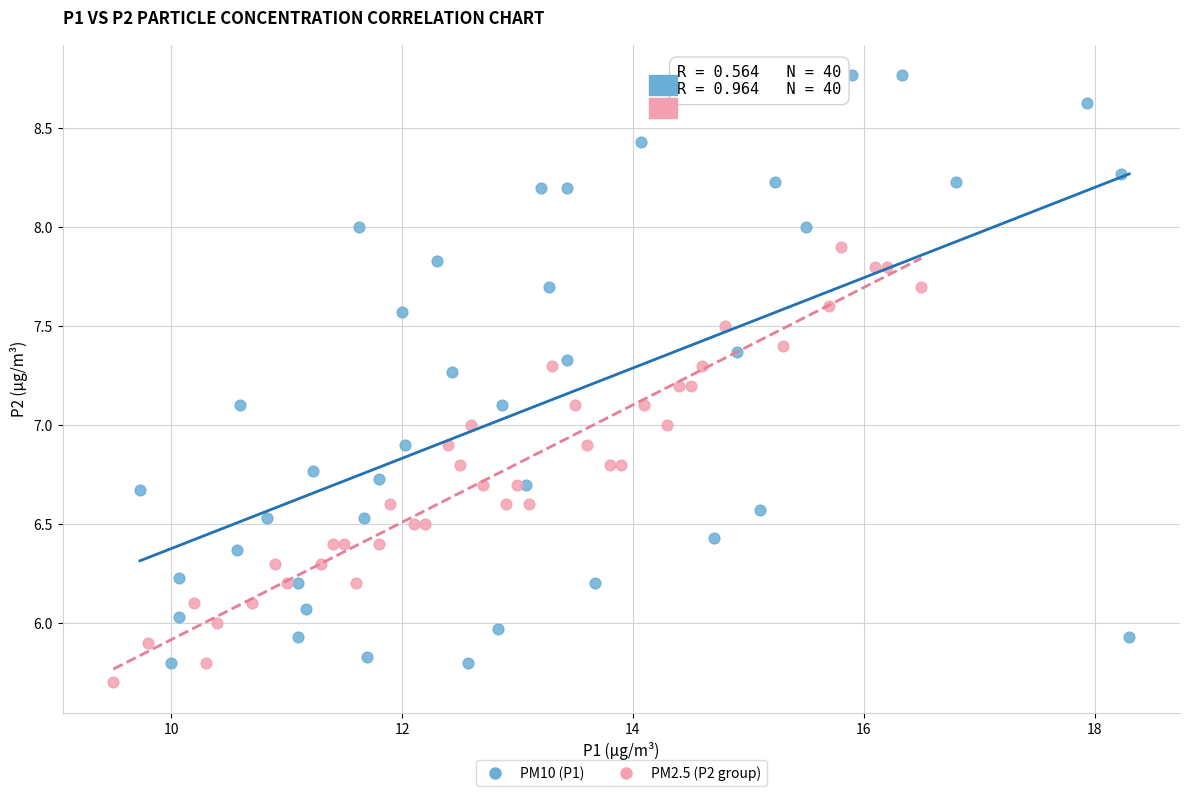

Which series contains the highest Y value?

PM10 (P1)